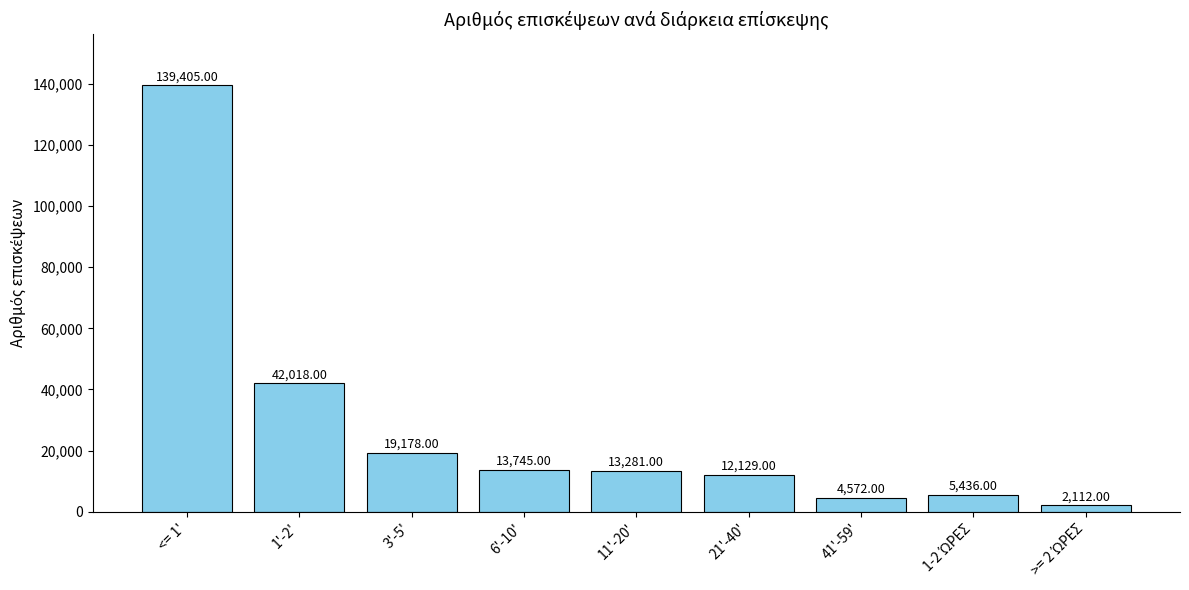

Where is the data nearest to the value 70758?

1'-2'